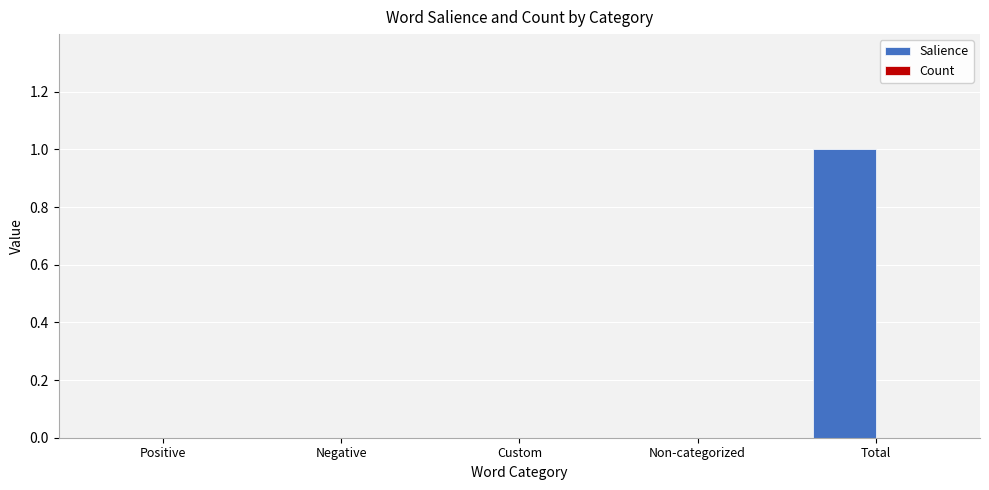

The value at Custom is 0. True or false?

True